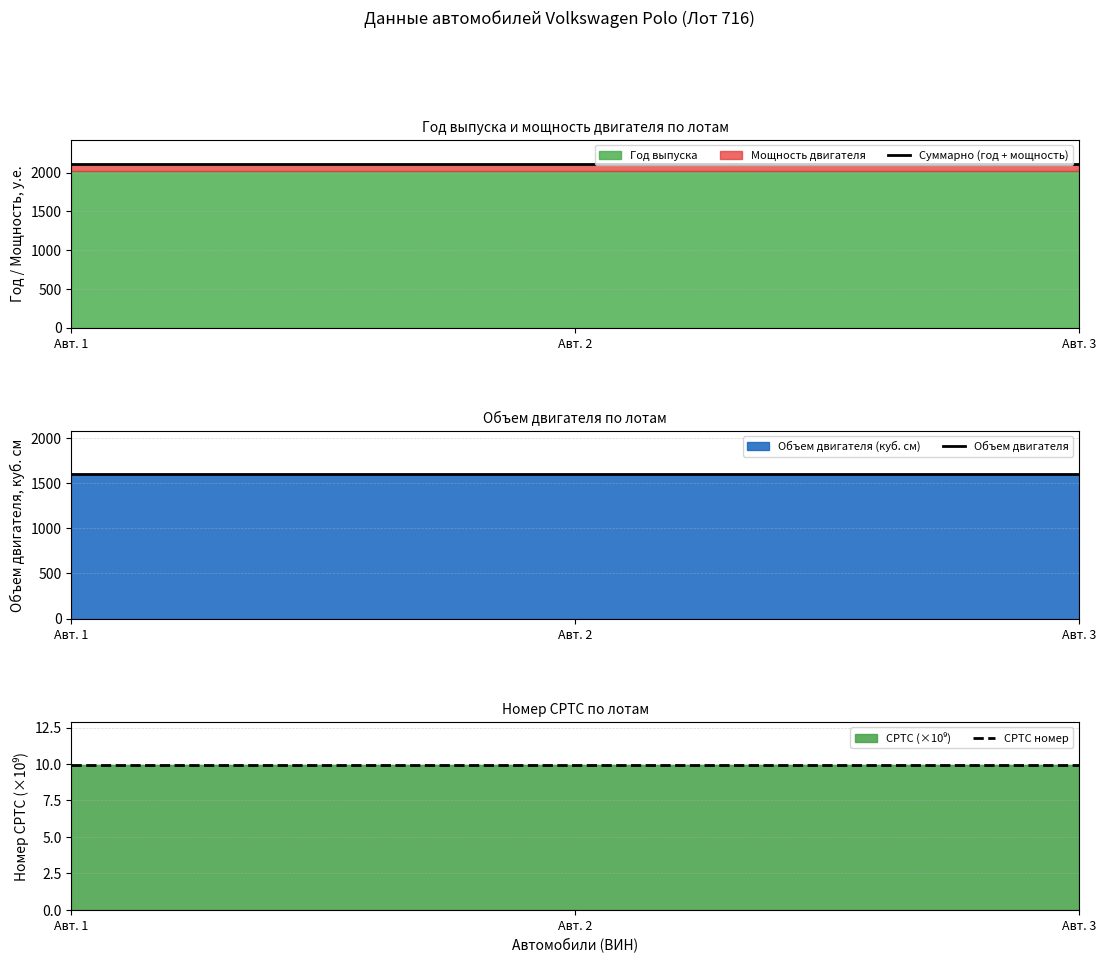

What is the minimum value shown in the chart?

9.9